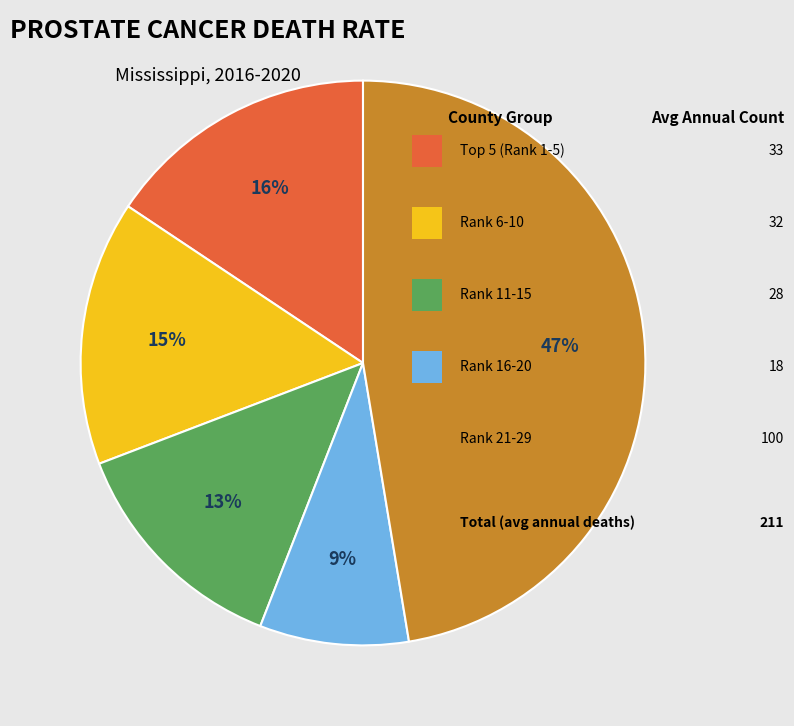

To the nearest percent, what is the average slice percentage?

20%